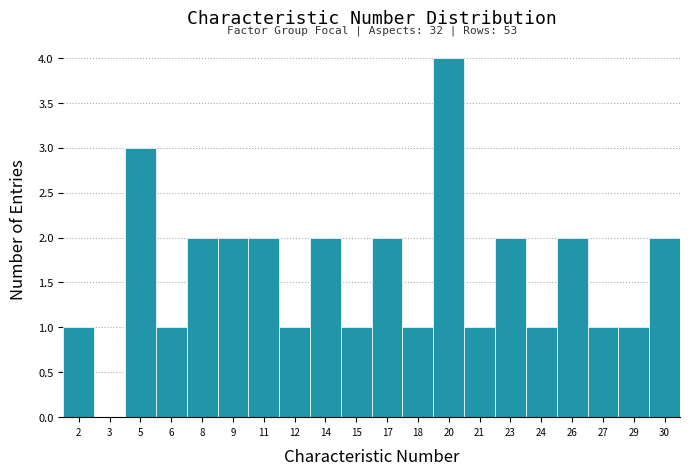

Which range on the x-axis has the tallest bar?

19.0 to 20.5